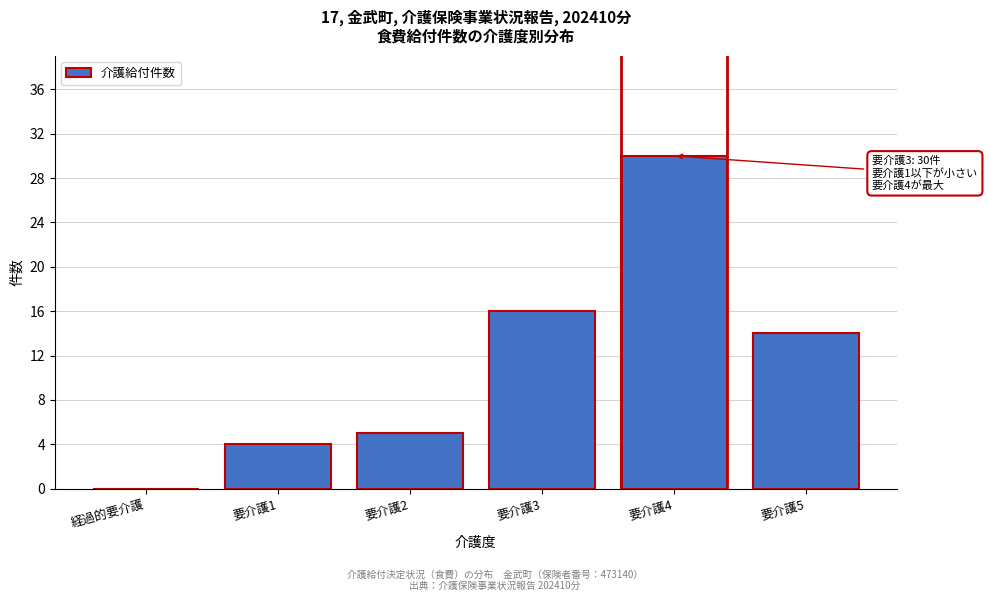

Reading right to left, transcribe all the data shown in this chart.

要介護5=14	要介護4=30	要介護3=16	要介護2=5	要介護1=4	経過的要介護=0